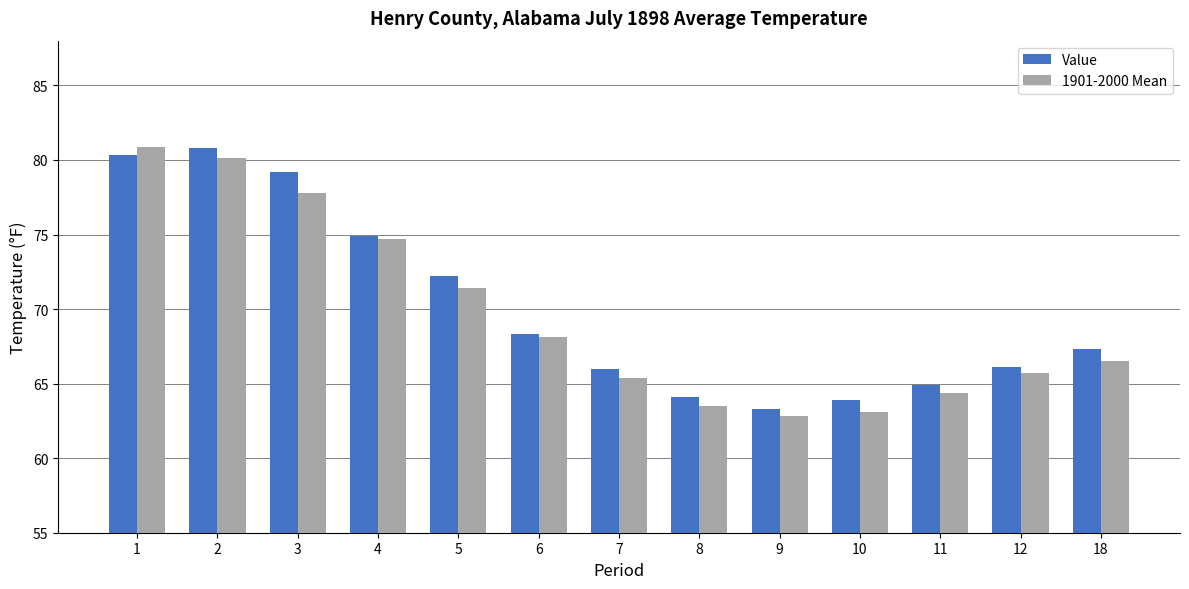

How many groups of bars are there?

13